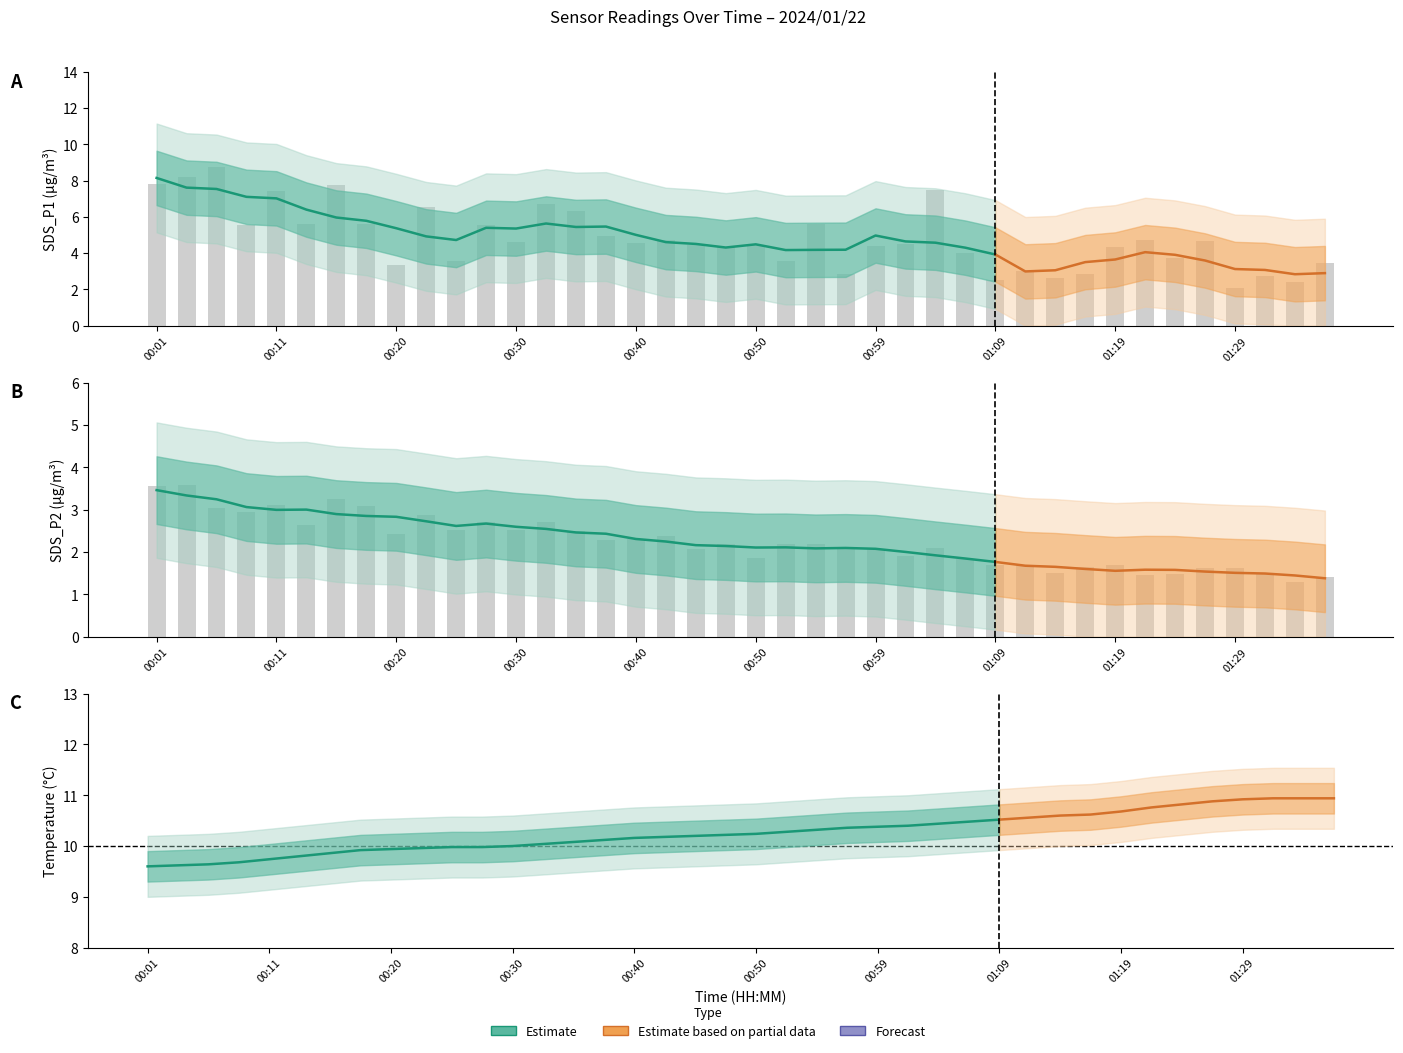

What is the spread (max minus min) of values at 00:20?

0.9